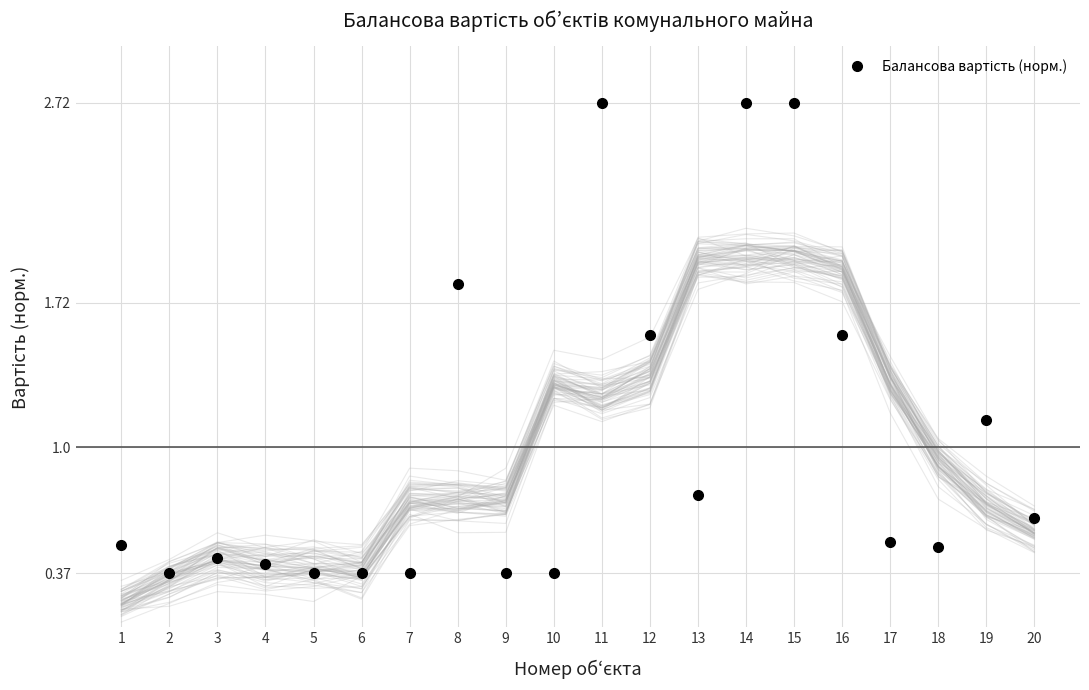

Is it true that the value at 3 is 0.7?

False